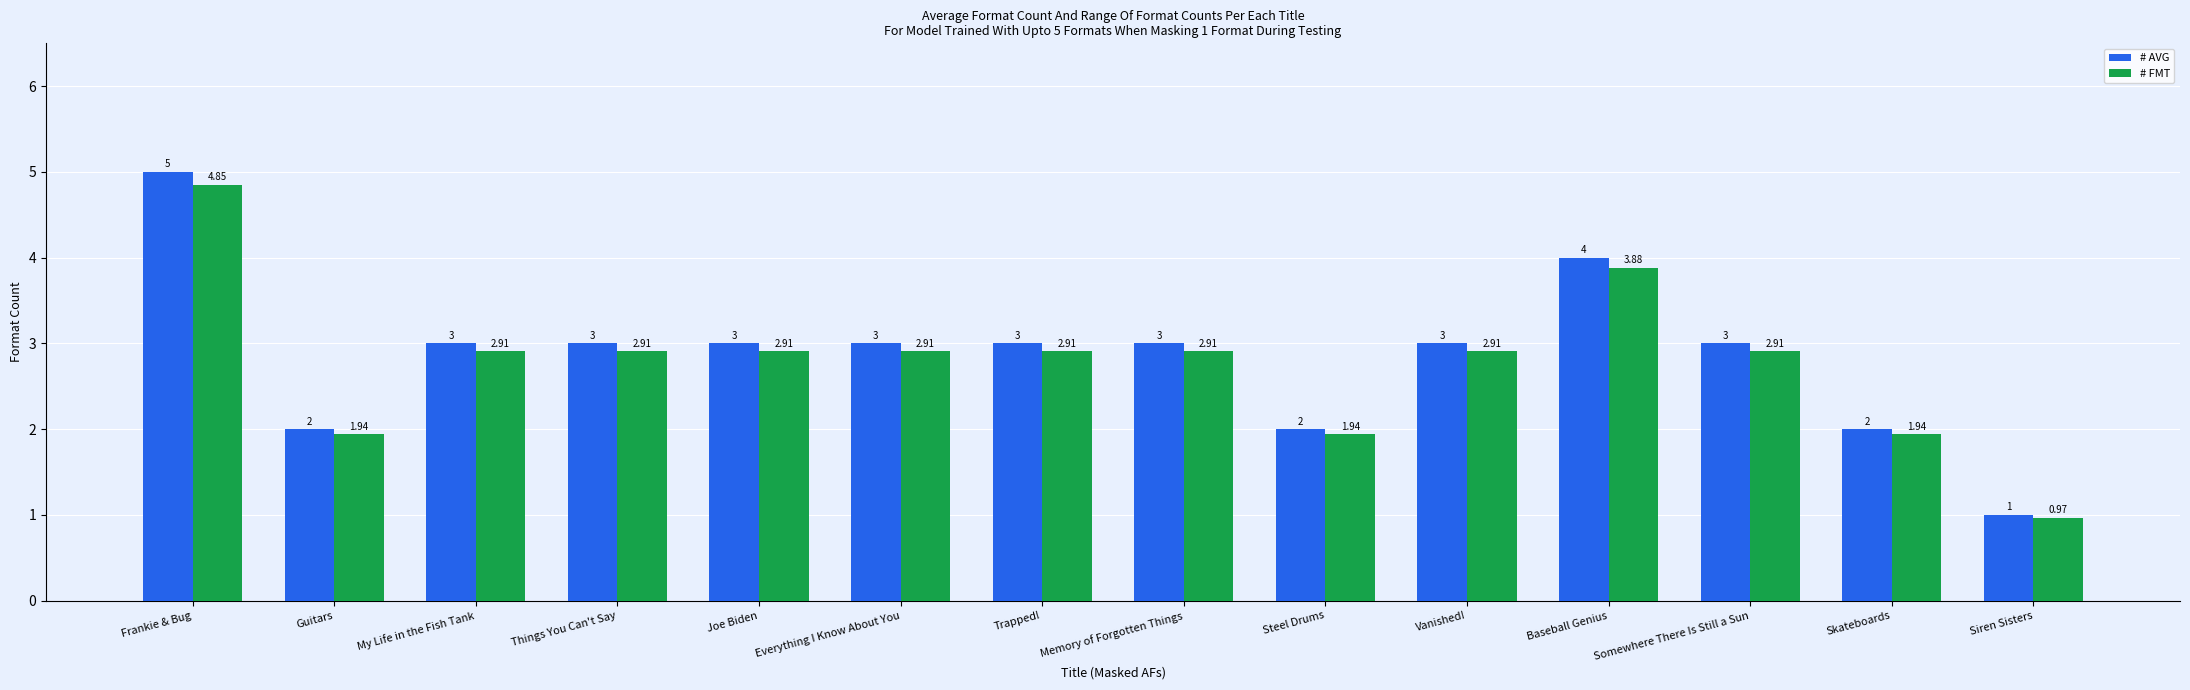

Is the value of # FMT at Steel Drums greater than the value of # AVG at Skateboards?

No